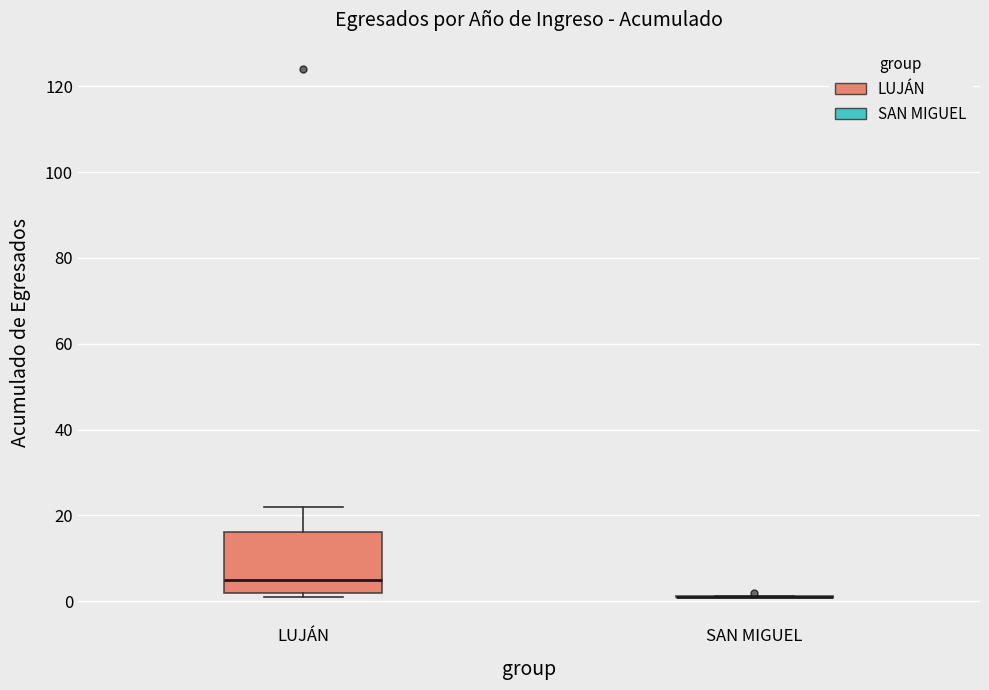

Where is the lower edge of the box for LUJÁN on the y-axis? The values are not printed on the chart, so give them approximately, as read against the axis.

2